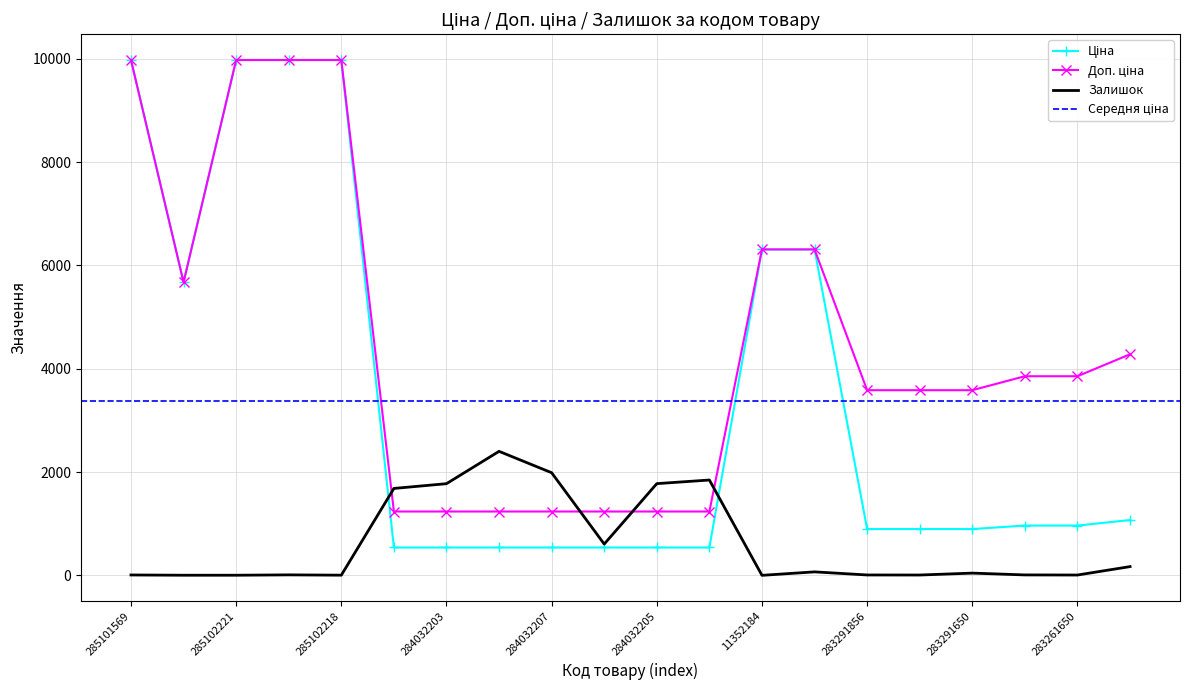

Where does the Залишок series first go above 43?

284032204